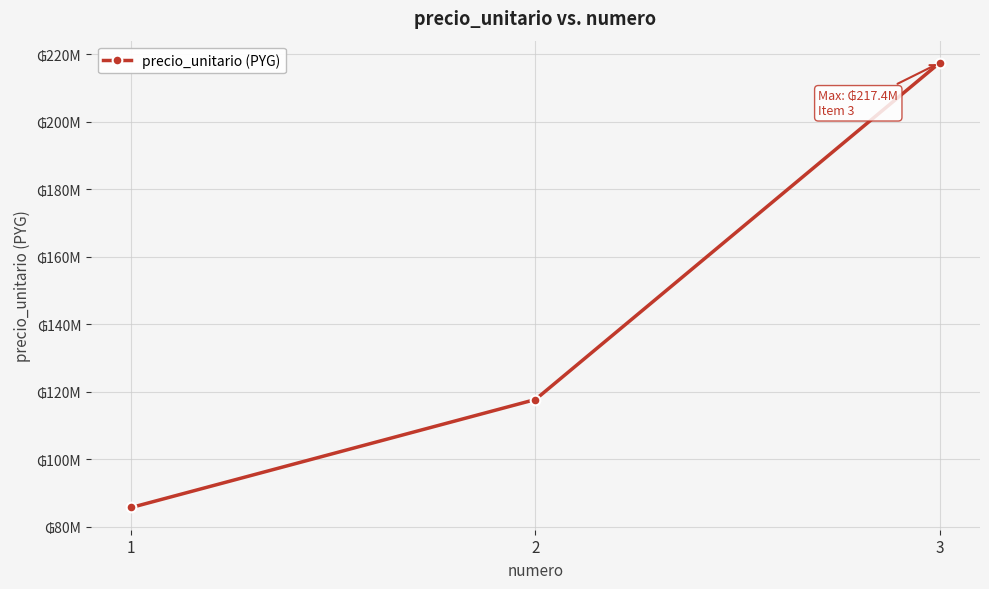

Is this an area chart (filled region under the line)?

No